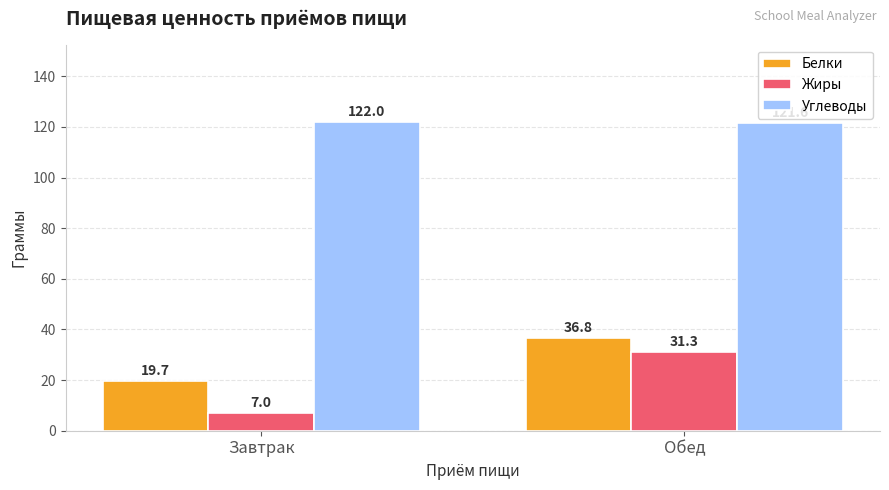

The Жиры series shows 31.3 at Обед. True or false?

True